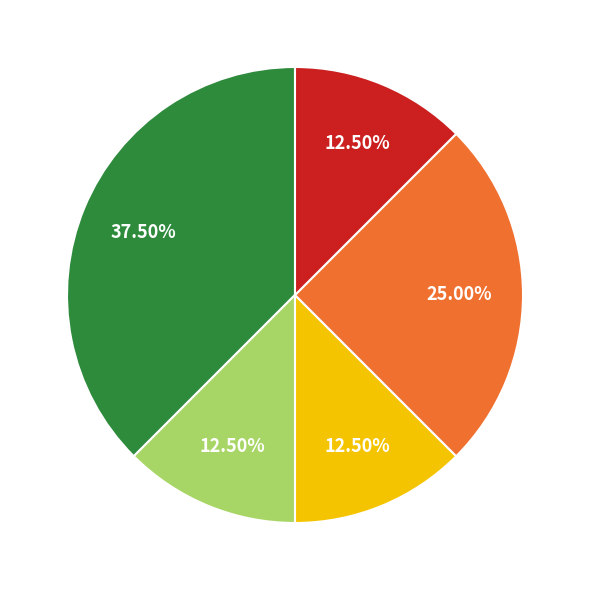

Is there any slice that represents more than half of the pie?

No